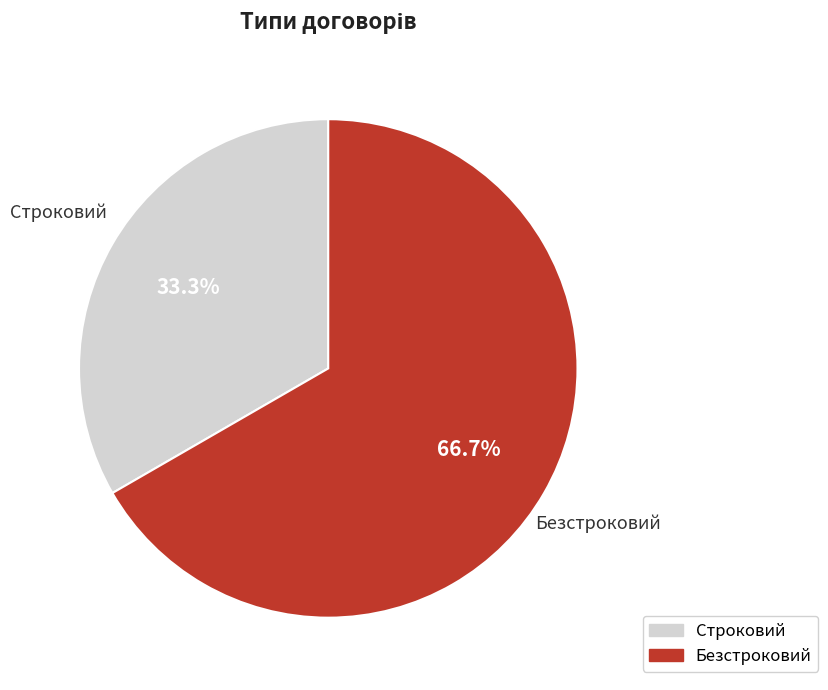

How many slices are in this pie chart?

2